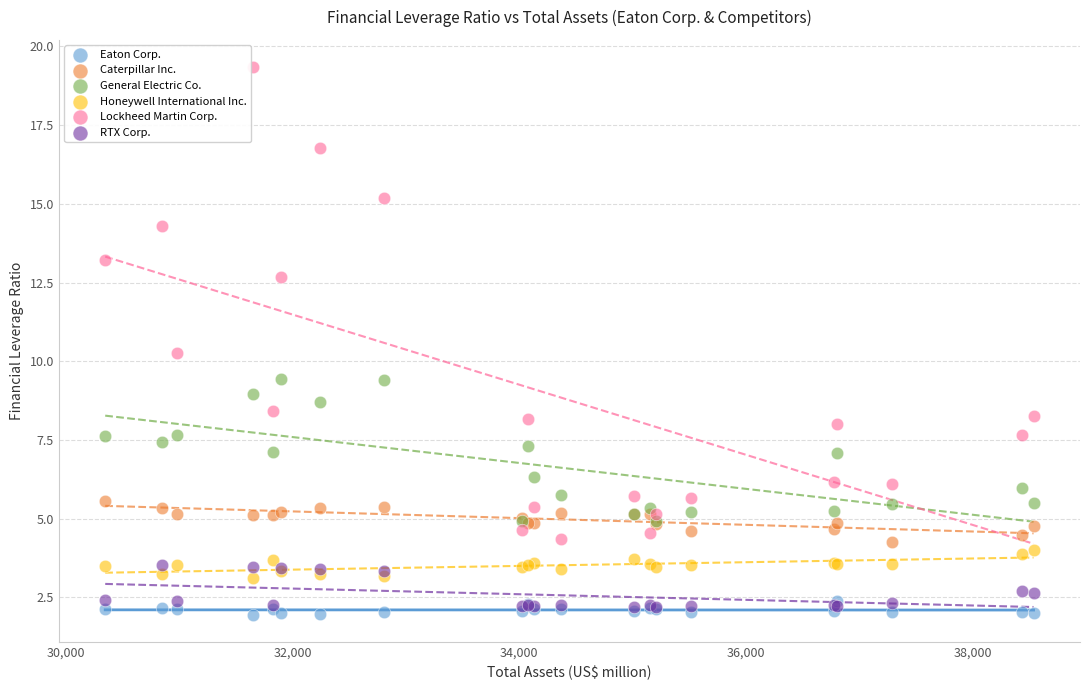

What are all the series names shown in the legend?

Eaton Corp., Caterpillar Inc., General Electric Co., Honeywell International Inc., Lockheed Martin Corp., RTX Corp.